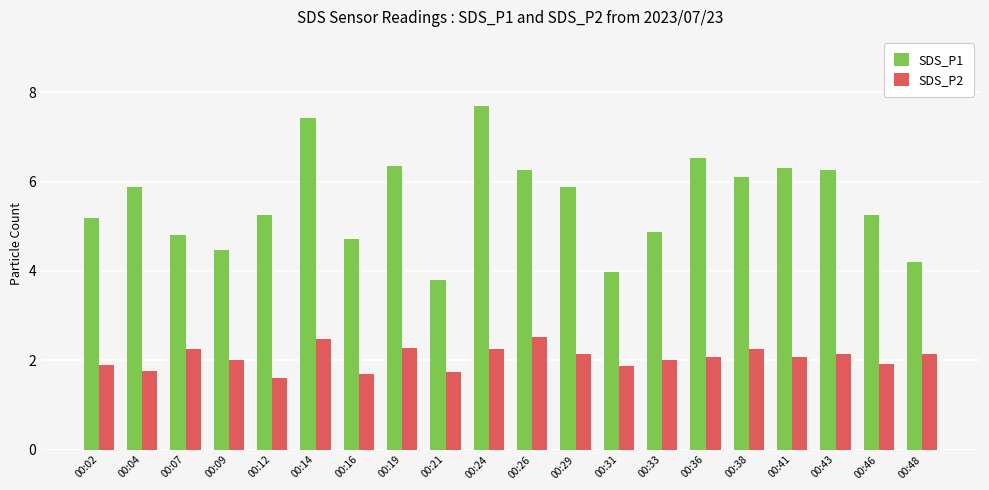

Rank the series at 00:19 from lowest to highest value.

SDS_P2, SDS_P1